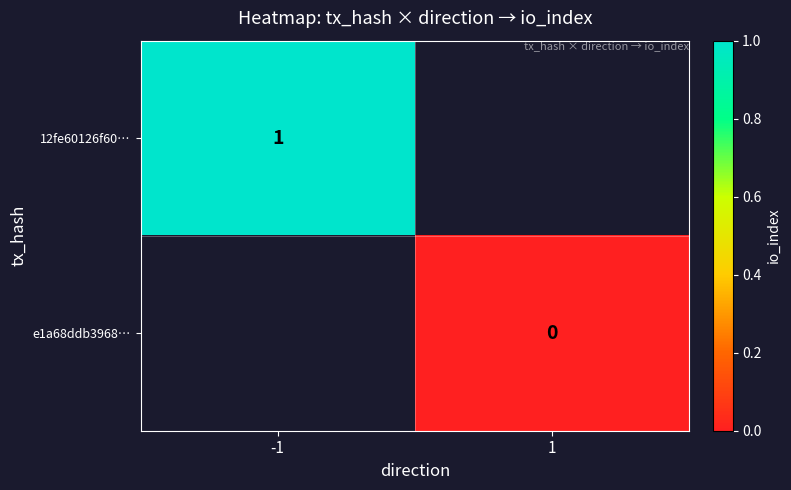

True or false: 12fe60126f60… has a value of 1 at -1.

True